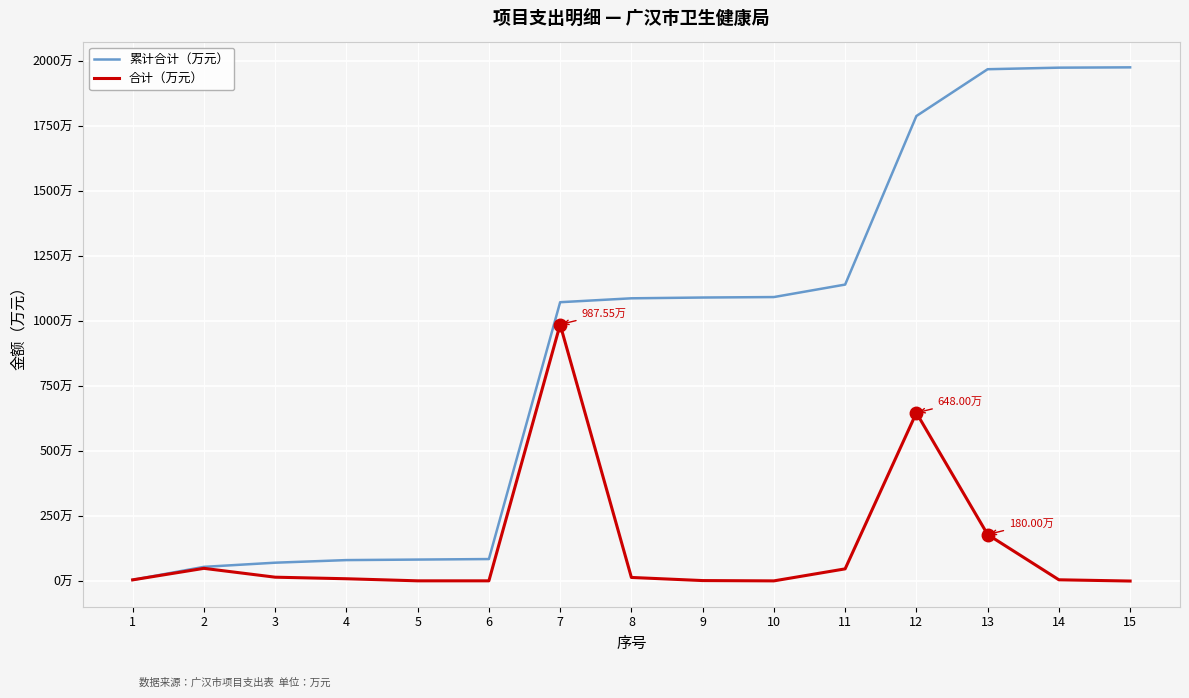

Does the chart have visible grid lines?

Yes